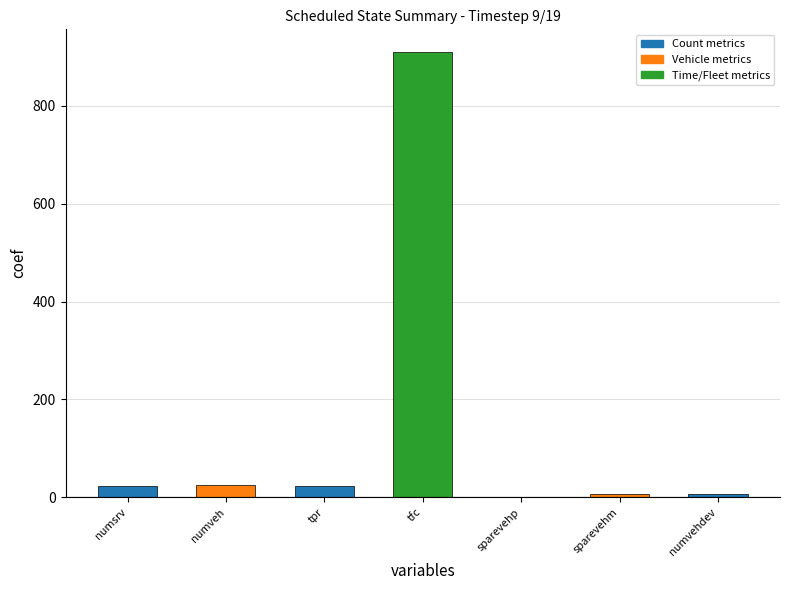

What is the change in value from numsrv to tfc?

+888